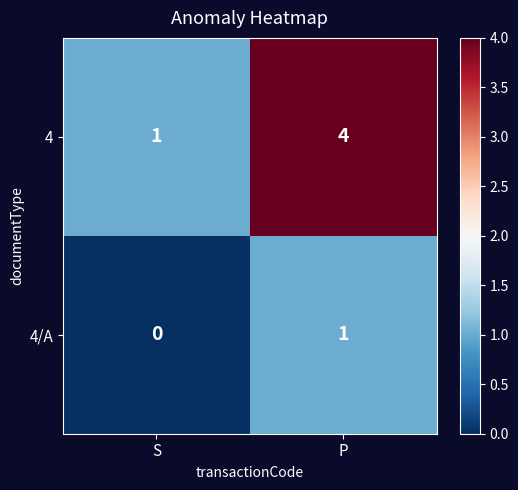

What is the maximum value for 4?

4